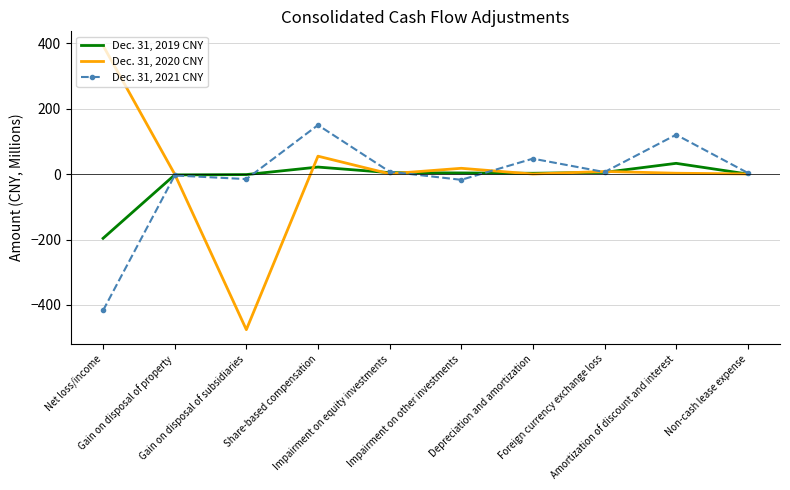

What is the total value across all series at Amortization of discount and interest?

156.7